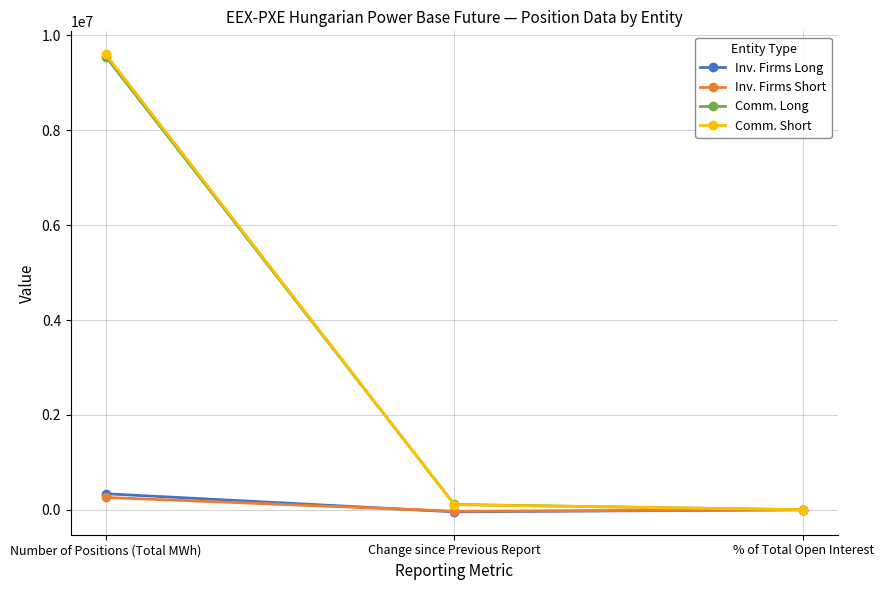

What is the difference between the highest and lowest values at Number of Positions (Total MWh)?

9345702.0